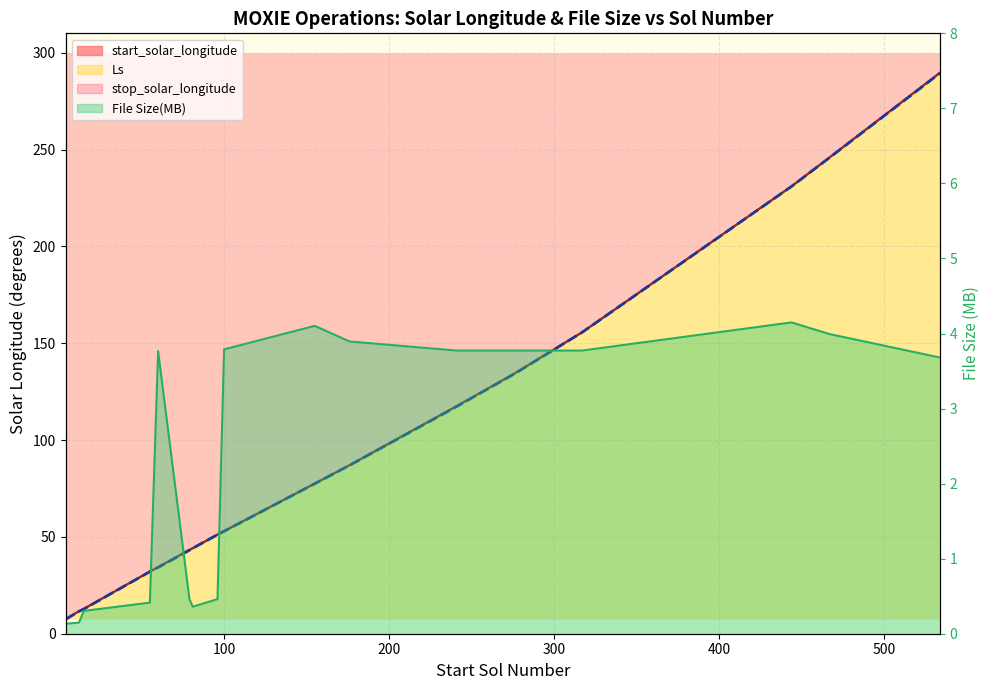

Reading right to left, transcribe all the data shown in this chart.

start_solar_longitude: 289.6	245.8	230.9	155.6	134.3	117.4	86.9	77.5	52.9	51.2	44.1	43.3	34.4	32.1	12.8	11.6	7.6
stop_solar_longitude: 289.7	245.9	231.0	155.6	134.4	117.5	87.0	77.6	53.0	51.2	44.2	43.3	34.4	32.1	12.9	11.6	7.6
Ls: 289.4	245.8	230.9	155.6	134.2	117.3	86.9	77.5	52.9	51.1	44.1	43.1	34.2	32.0	12.8	11.6	7.4
File Size(MB): 3.7	4.0	4.1	3.8	3.8	3.8	3.9	4.1	3.8	0.5	0.4	0.5	3.8	0.4	0.3	0.1	0.1